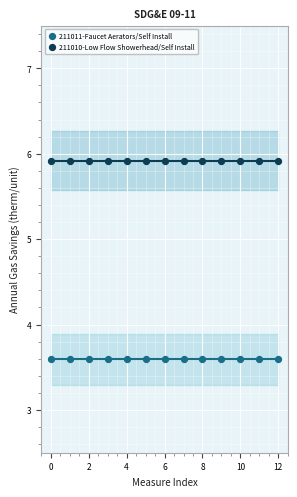

Which series reaches the maximum Y coordinate?

211010-Low Flow Showerhead/Self Install